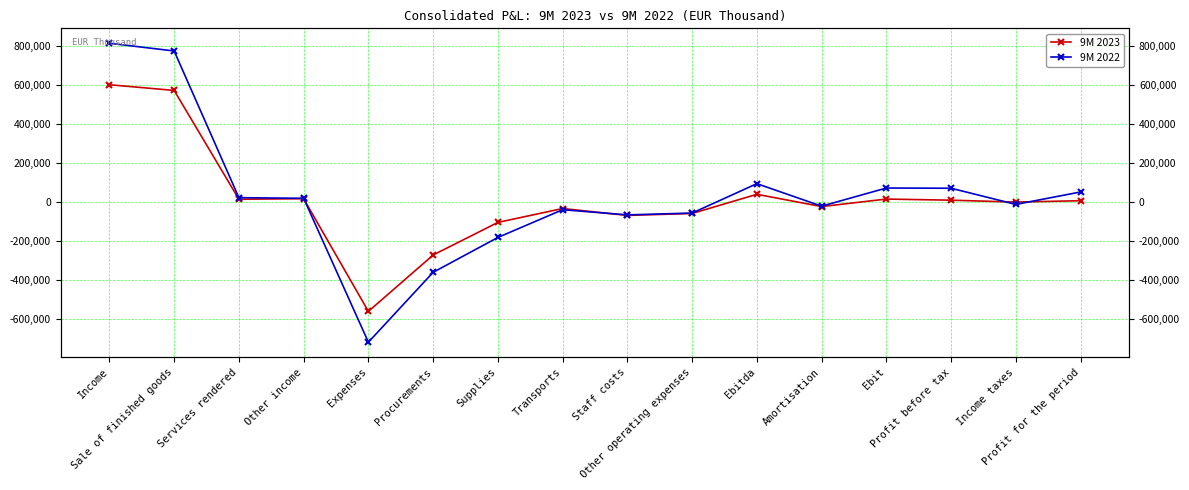

Where is 9M 2022 nearest to the value 46566?

Profit for the period